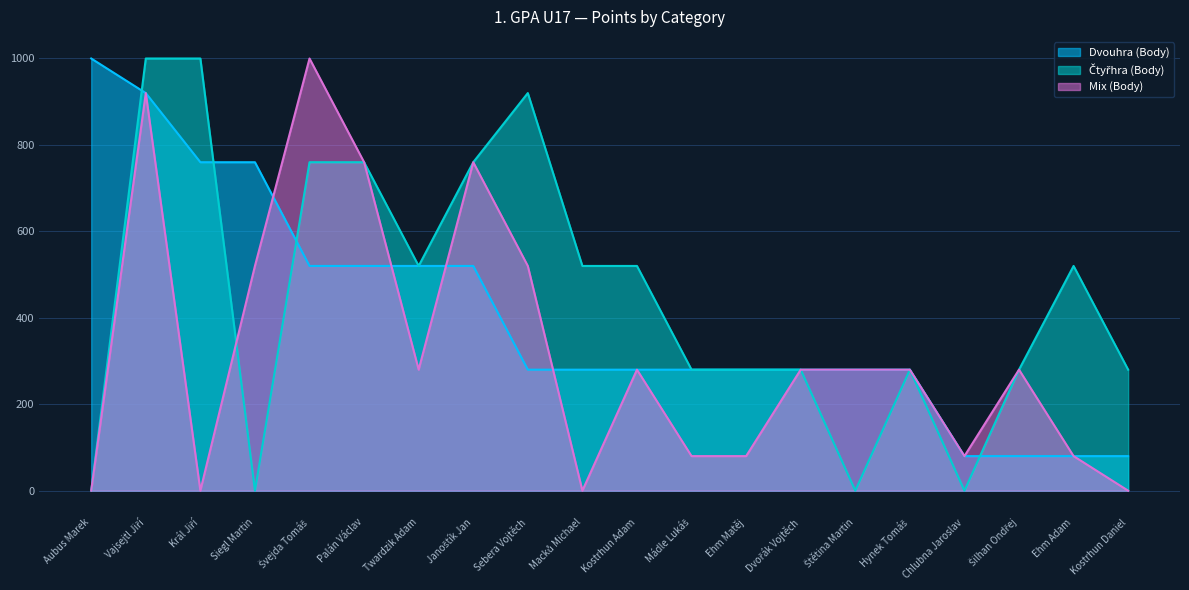

What is the sum of the Dvouhra (Body) values at Janoštík Jan and Palán Václav?

1040